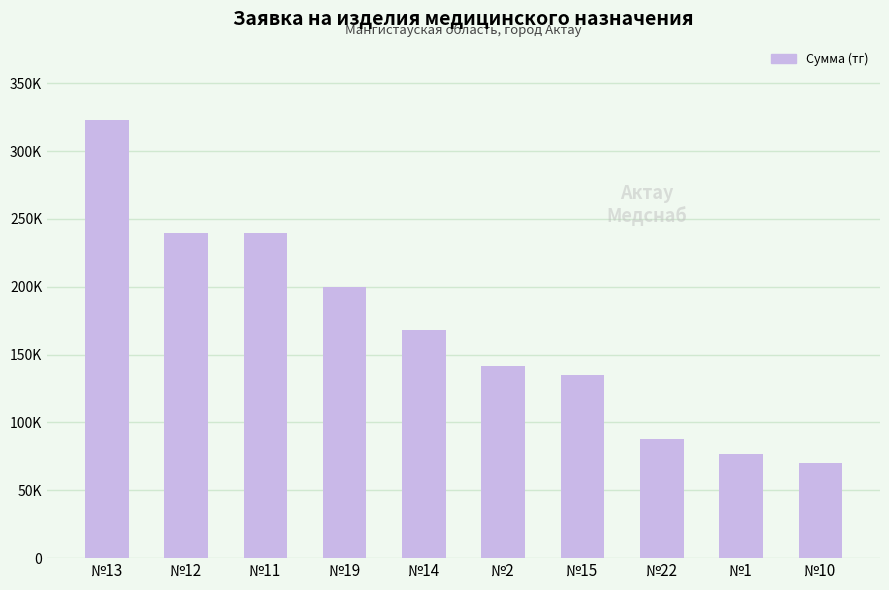

Does the chart contain any negative values?

No